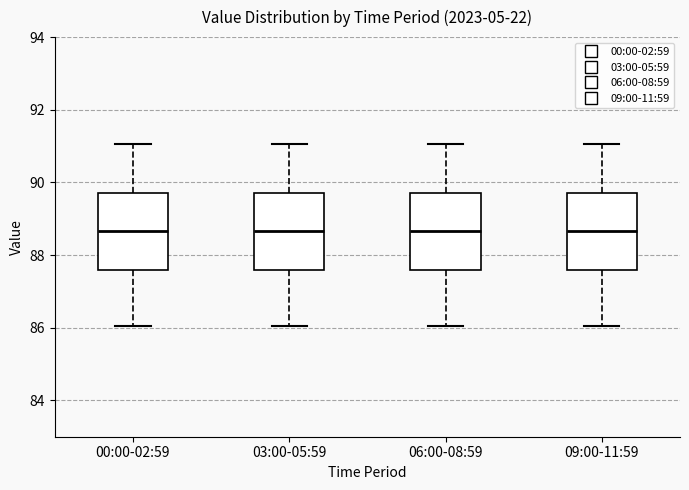

Reading left to right, transcribe this box plot: for each box, give where its median line is, the range the box spans, and where its two whiskers end, as read against the y-axis. The values are not printed on the chart, so give them approximately, as read against the axis.

00:00-02:59: median 88.6, box 87.6 to 89.8, whiskers 86.0 to 91.0
03:00-05:59: median 88.6, box 87.6 to 89.8, whiskers 86.0 to 91.0
06:00-08:59: median 88.6, box 87.6 to 89.8, whiskers 86.0 to 91.0
09:00-11:59: median 88.6, box 87.6 to 89.8, whiskers 86.0 to 91.0